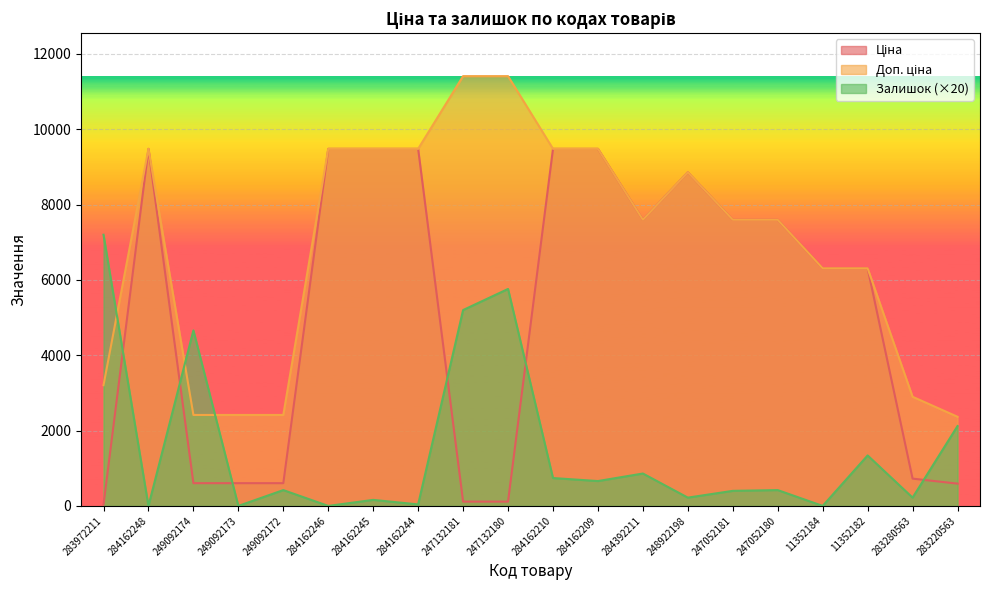

List the series in order of their overall mean, highest first.

Доп. ціна, Ціна, Залишок